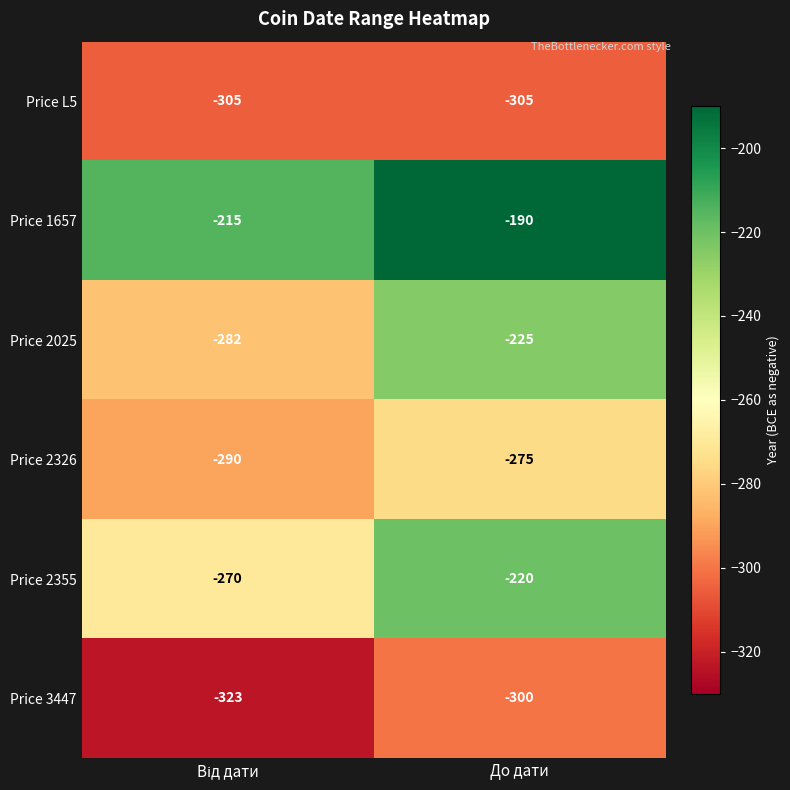

Rank the series by their maximum value, from lowest to highest.

Price L5, Price 3447, Price 2326, Price 2025, Price 2355, Price 1657